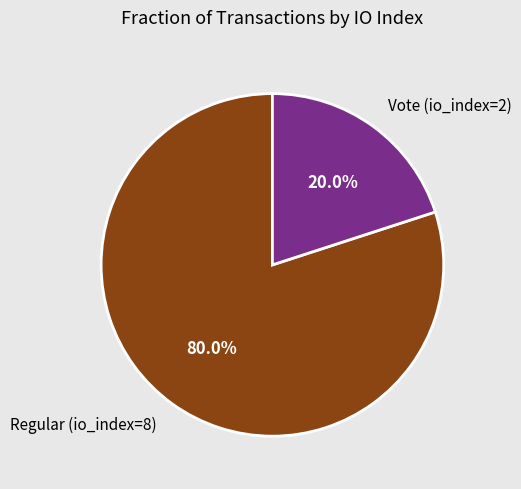

To the nearest percent, what is the combined percentage of Regular (io_index=8) and Vote (io_index=2)?

100%